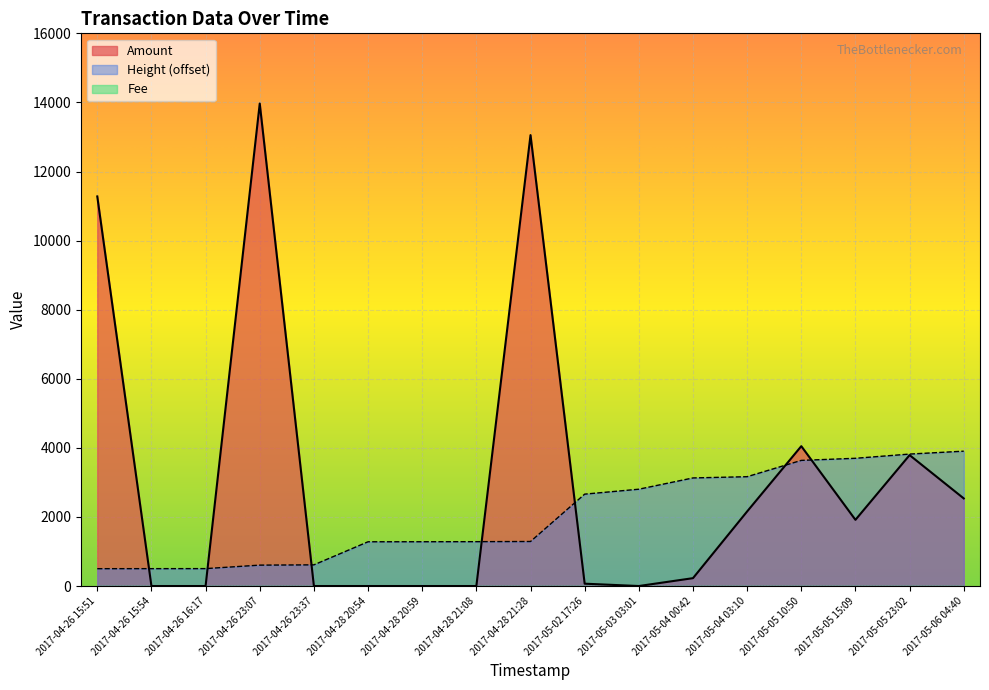

What is the greatest value displayed?

13968.0